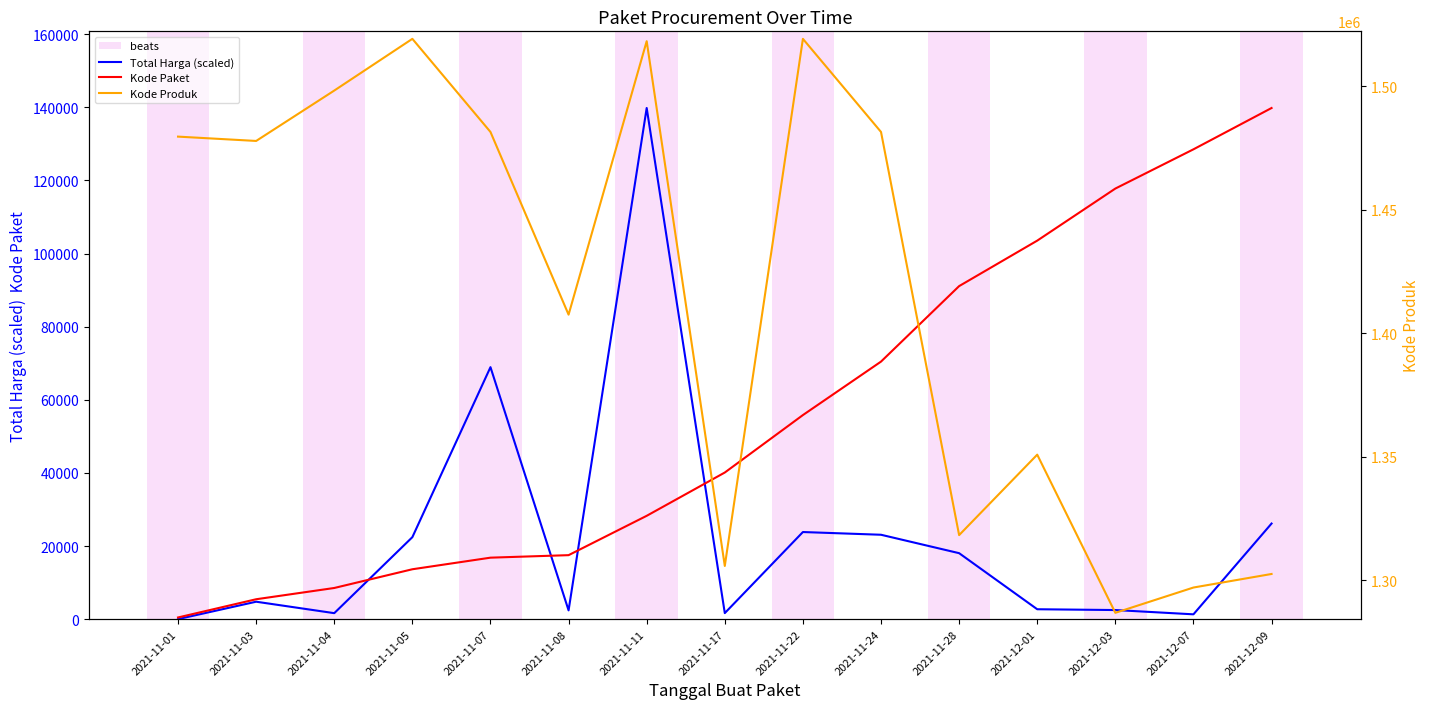

What is the average value of the Kode Produk series?

1416342.7